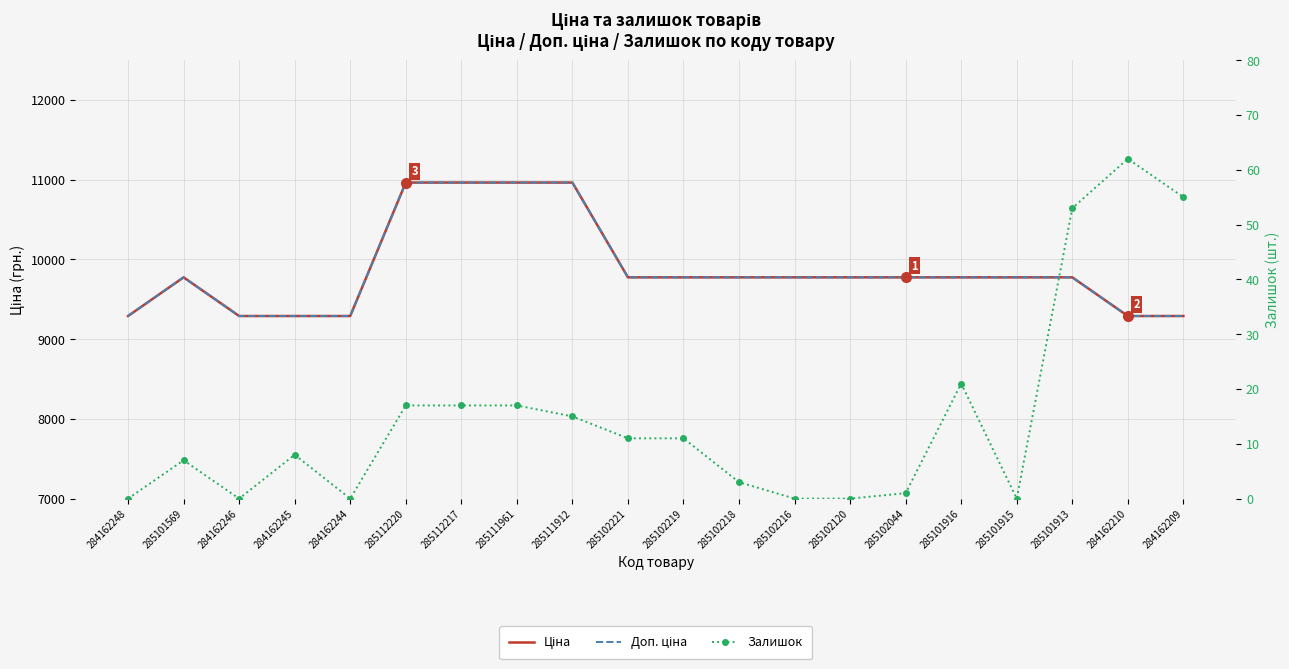

Reading left to right, what are all the values shown in this chart?

Ціна: 9290.5	9775.5	9290.5	9290.5	9290.5	10964.4	10964.4	10964.4	10964.4	9775.5	9775.5	9775.5	9775.5	9775.5	9775.5	9775.5	9775.5	9775.5	9290.5	9290.5
Доп. ціна: 9290.5	9775.5	9290.5	9290.5	9290.5	10964.4	10964.4	10964.4	10964.4	9775.5	9775.5	9775.5	9775.5	9775.5	9775.5	9775.5	9775.5	9775.5	9290.5	9290.5
Залишок: 0.0	7.0	0.0	8.0	0.0	17.0	17.0	17.0	15.0	11.0	11.0	3.0	0.0	0.0	1.0	21.0	0.0	53.0	62.0	55.0